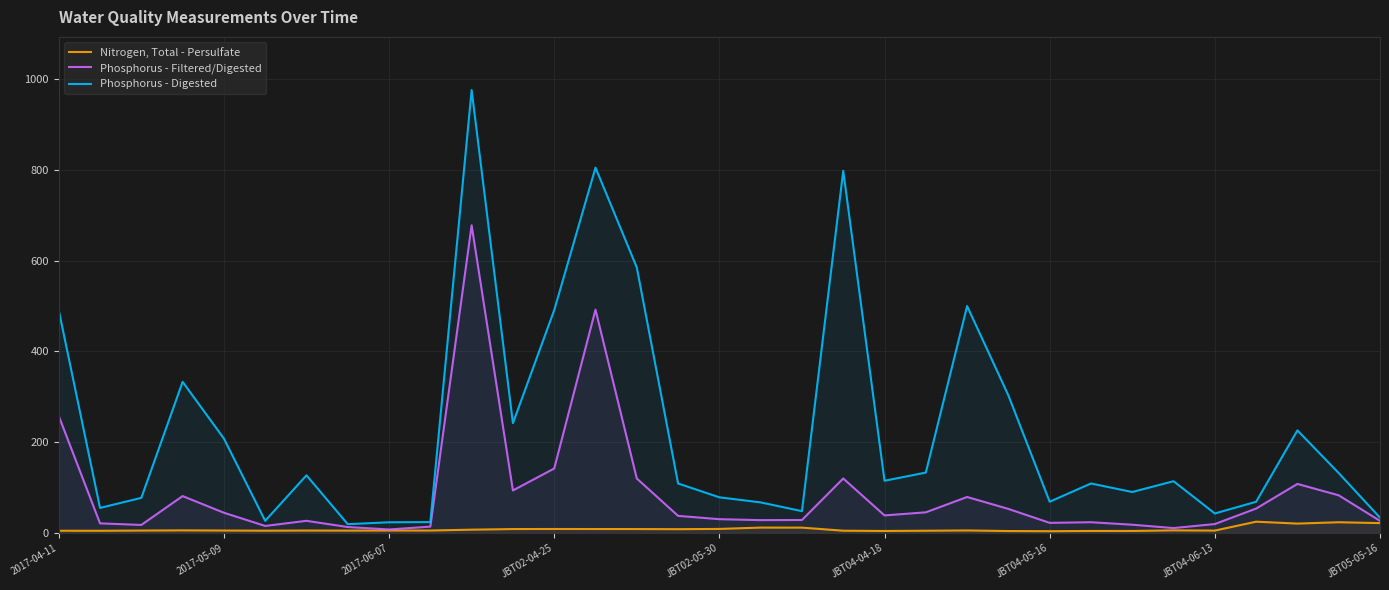

How many values in the Phosphorus - Digested series exceed 114?

16